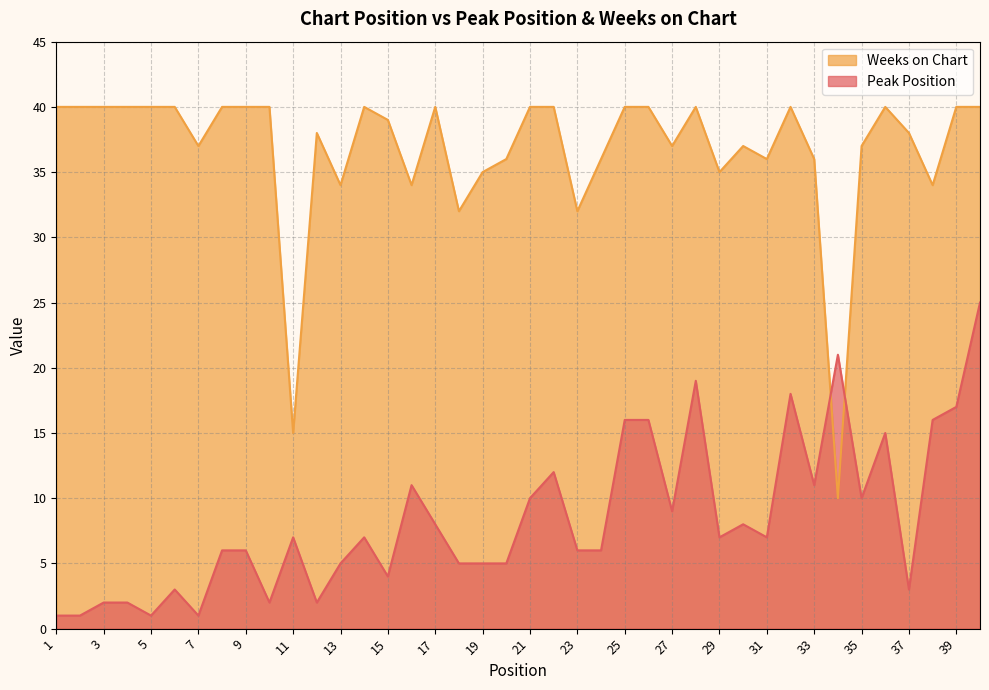

What is the value of the Weeks on Chart point at the 31st from the left?

36